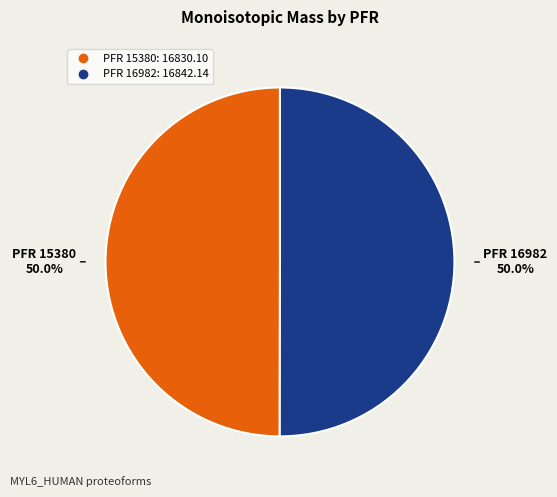

How many slices are in this pie chart?

2